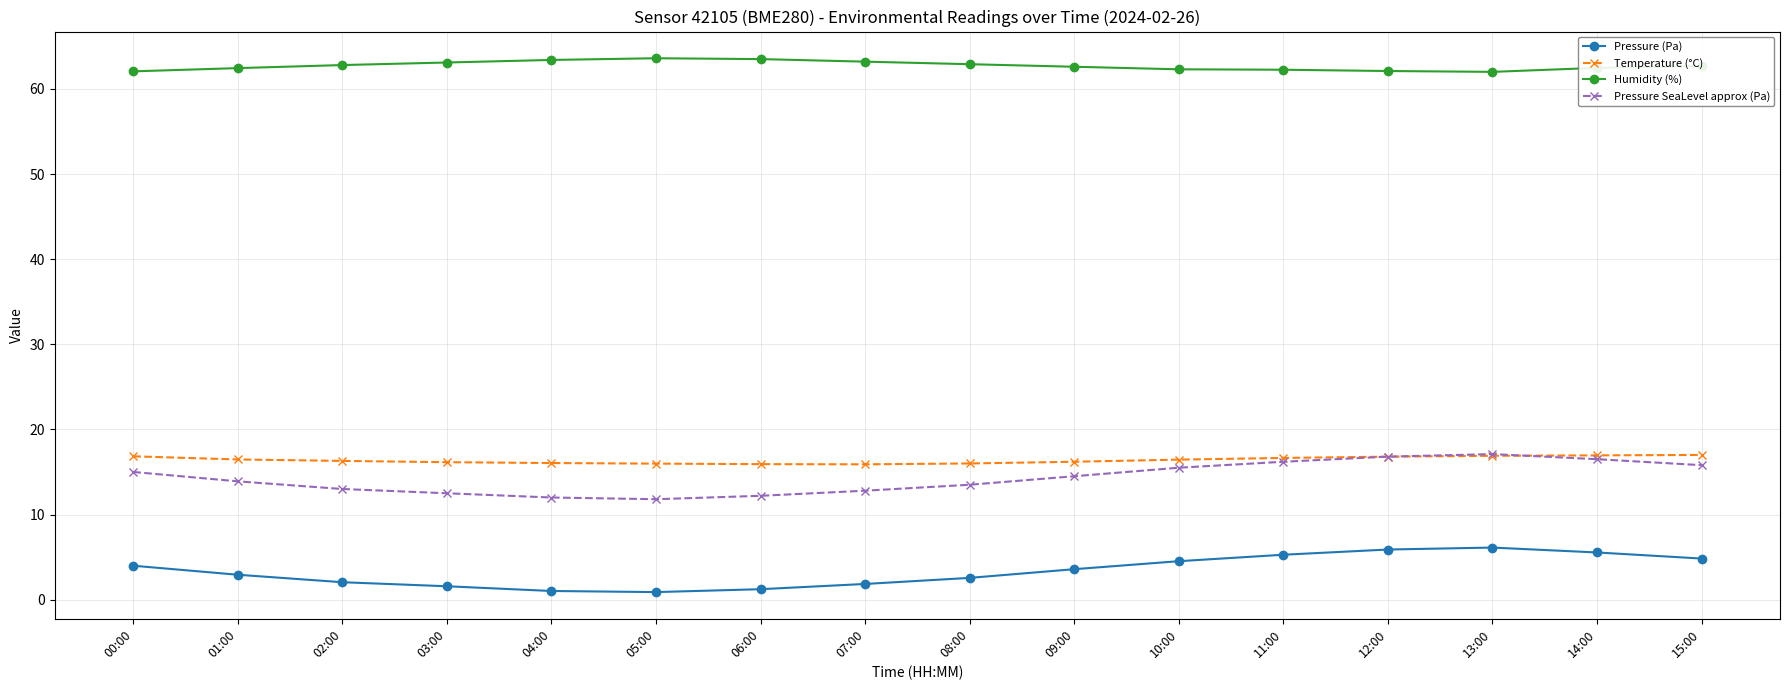

What is the difference between the highest and lowest values at 10:00?

57.8